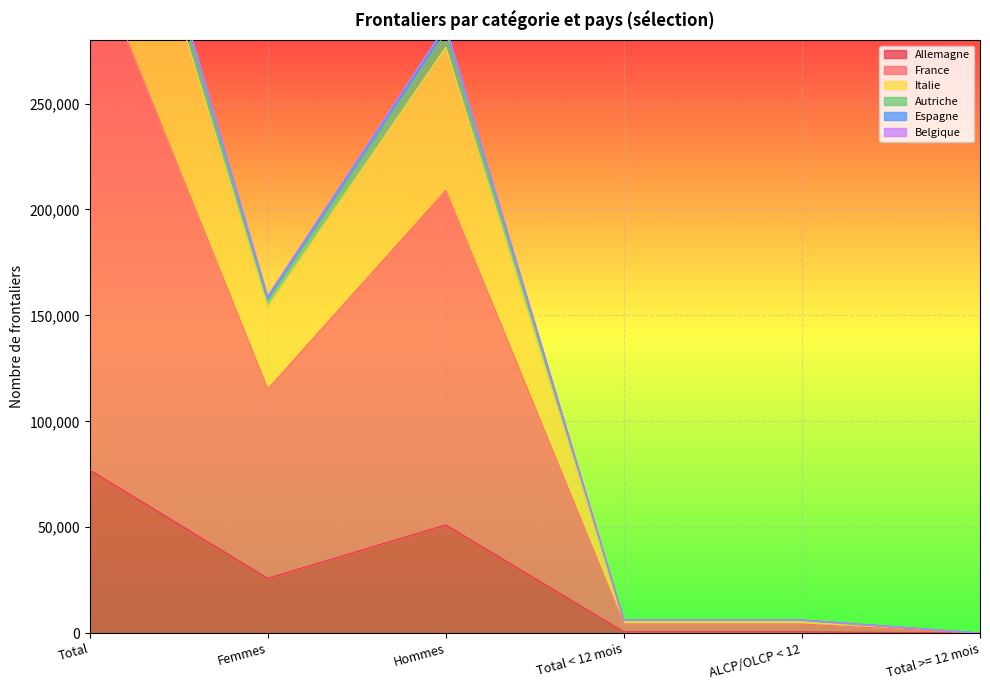

True or false: Espagne has a value of 10170 at Total < 12 mois.

False